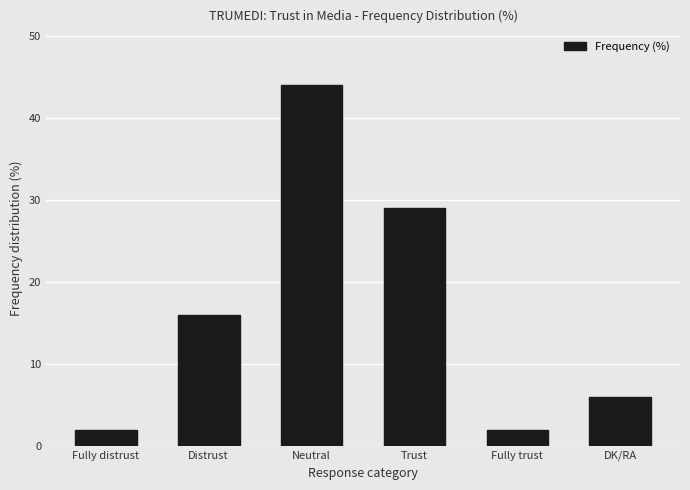

Are the bars grouped side by side (vs. stacked)?

No